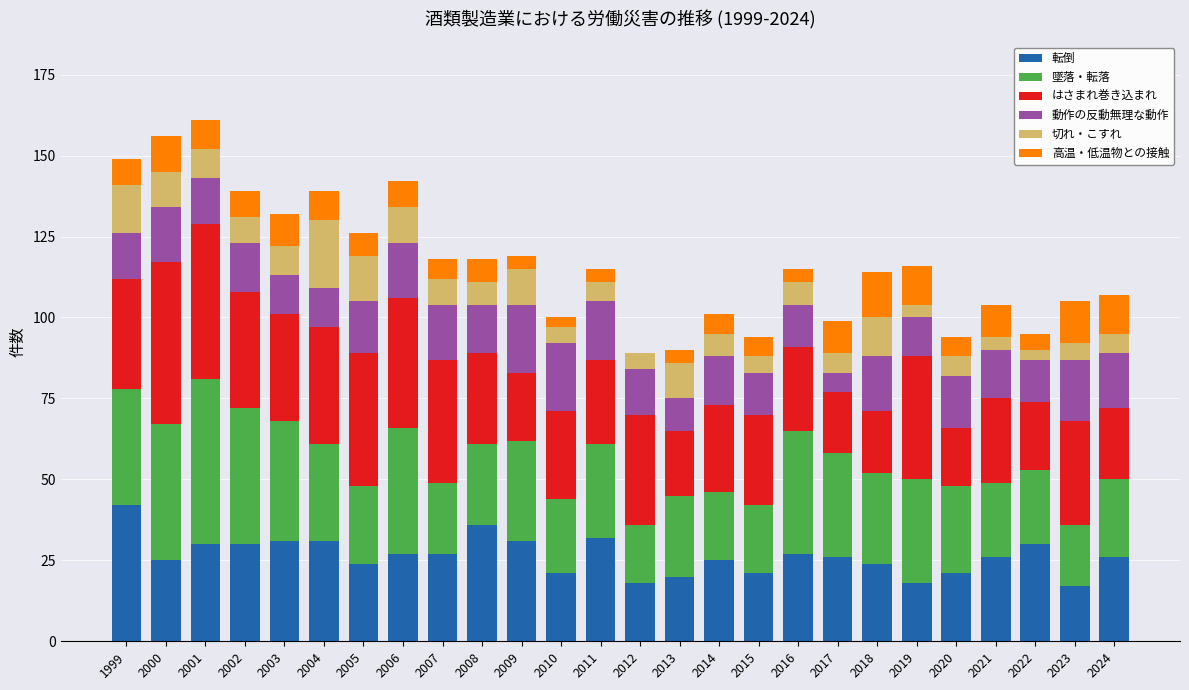

What is the total value across all series at 2001?

161